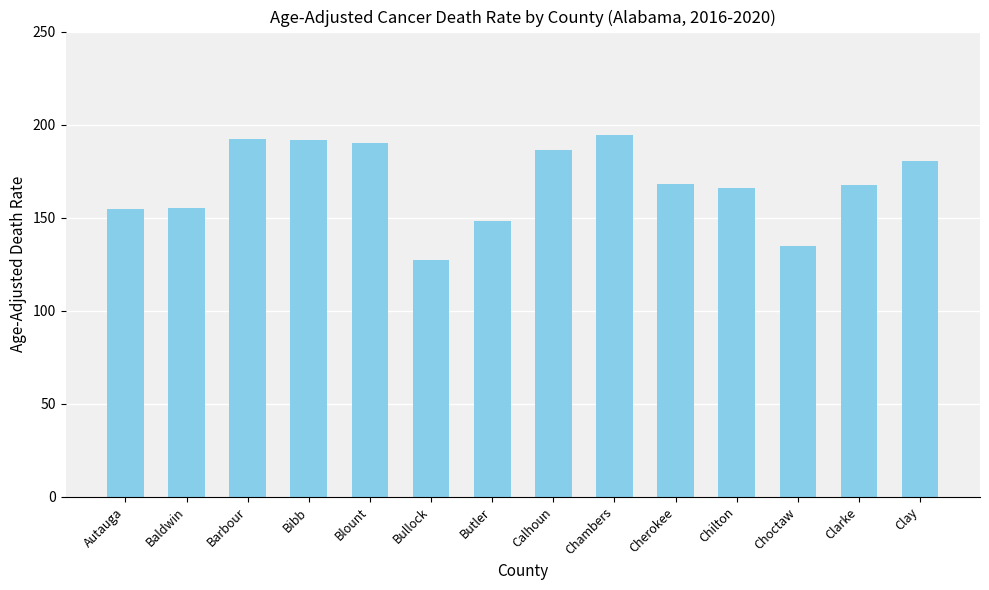

The chart shows a value of 101.5 at Cherokee. True or false?

False